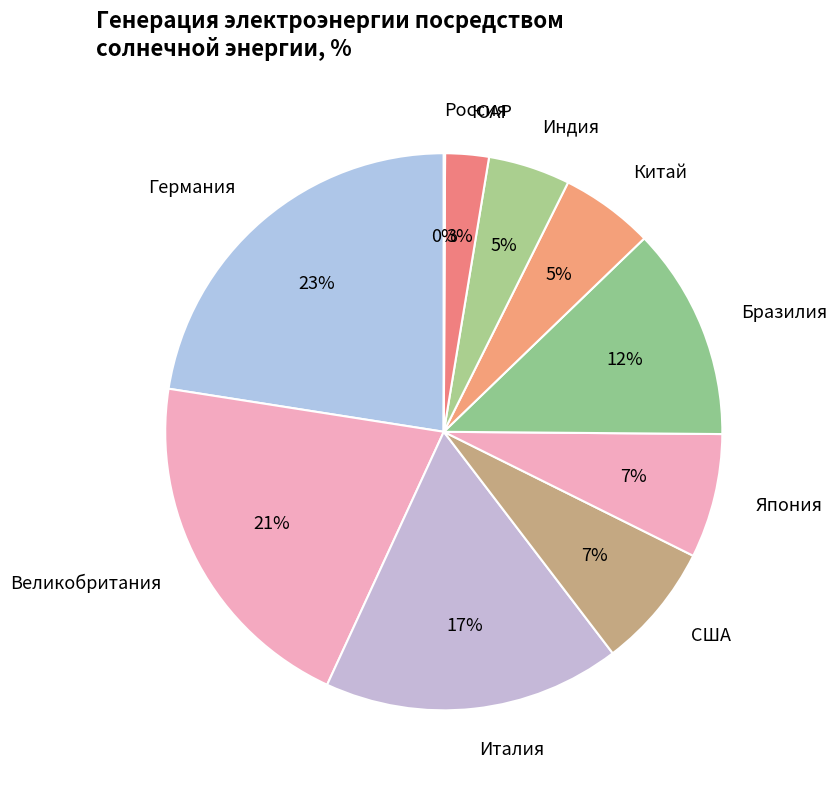

Is it true that ЮАР is 3% of the pie?

True